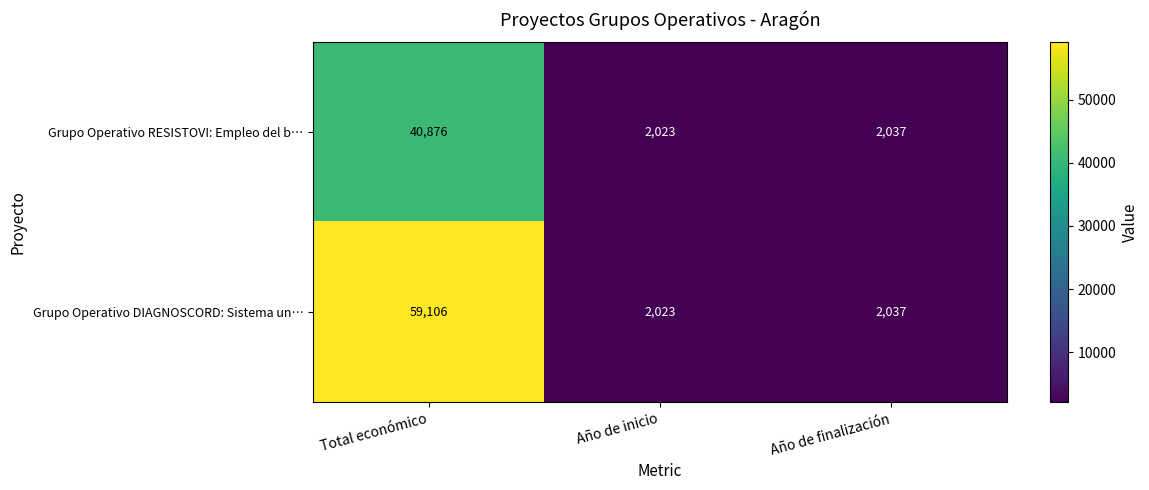

How many values in the Grupo Operativo DIAGNOSCORD: Sistema un… series are below 2037?

1